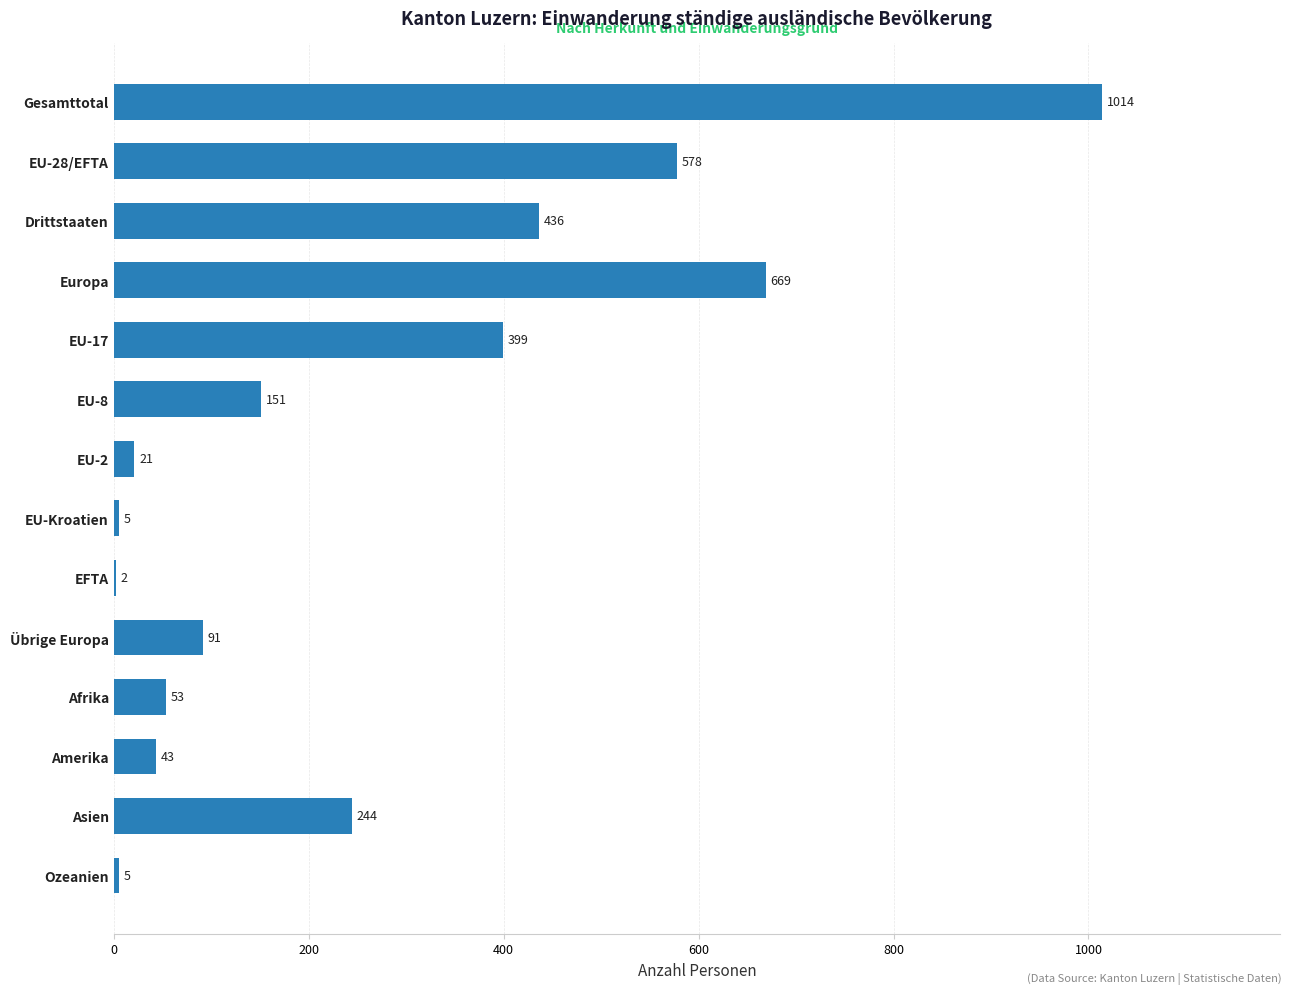

What is the change in value from EU-28/EFTA to Europa?

+91